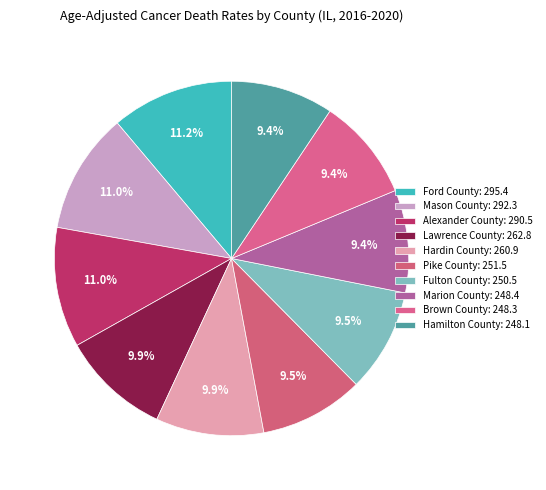

What is the change in value from Lawrence County to Hamilton County?

-14.7